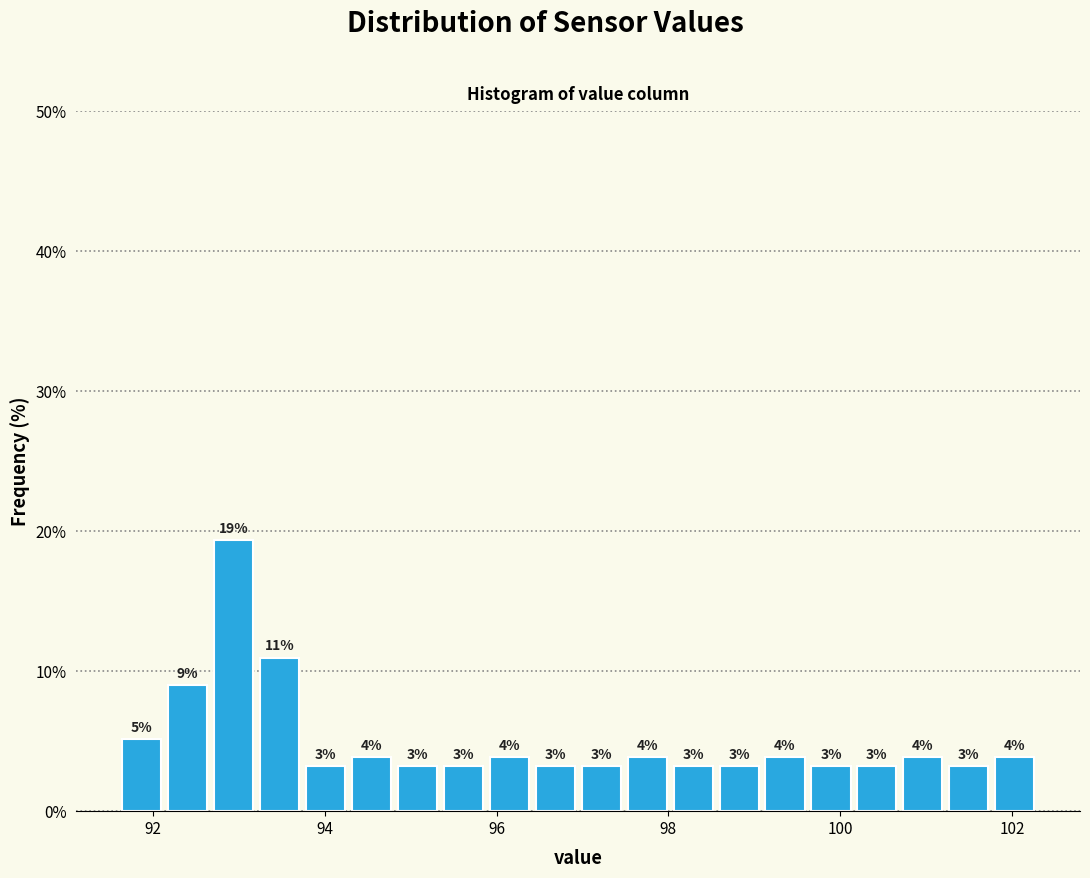

Read against the x-axis, roughly where is the centre of the tallest bar?

93.0